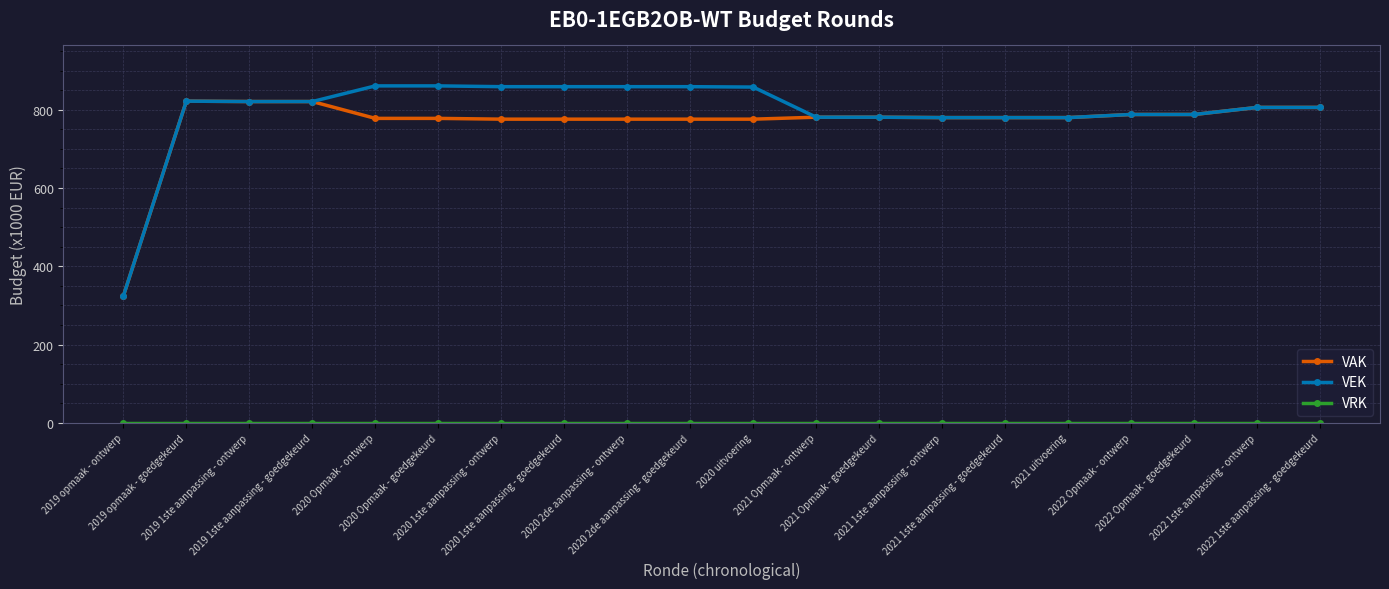

How many lines are shown in the chart?

3